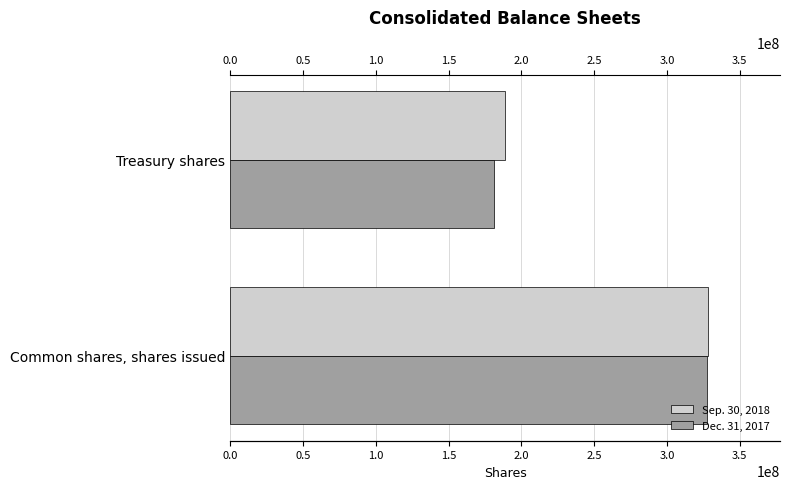

What is the difference between the Dec. 31, 2017 values at Common shares, shares issued and Treasury shares?

146634664